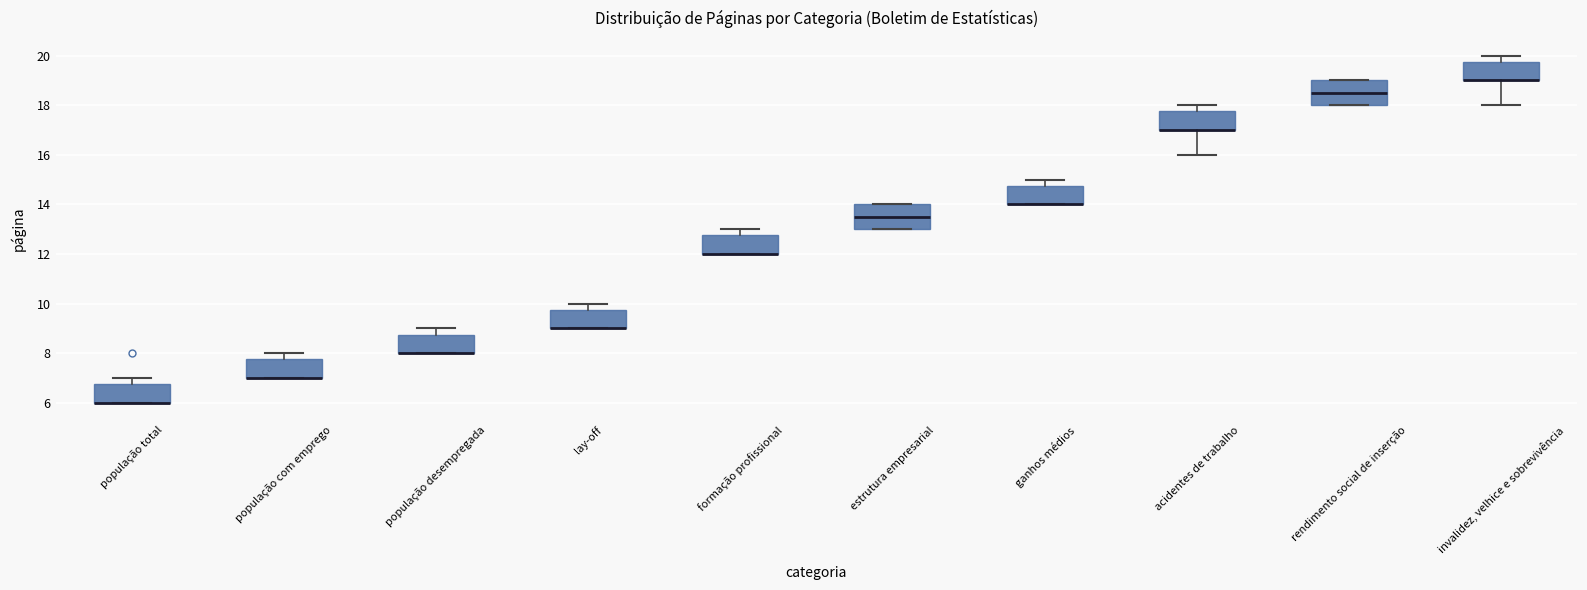

Reading left to right, read every box against the y-axis: the position of its median line, the range the box covers, and the ends of its whiskers. The values are not printed on the chart, so give them approximately, as read against the axis.

população total: median 6.0 (drawn on the box's lower edge), box 6.0 to 6.8, whiskers 6.0 to 7.0
população com emprego: median 7.0 (drawn on the box's lower edge), box 7.0 to 7.8, whiskers 7.0 to 8.0
população desempregada: median 8.0 (drawn on the box's lower edge), box 8.0 to 8.8, whiskers 8.0 to 9.0
lay-off: median 9.0 (drawn on the box's lower edge), box 9.0 to 9.8, whiskers 9.0 to 10.0
formação profissional: median 12.0 (drawn on the box's lower edge), box 12.0 to 12.8, whiskers 12.0 to 13.0
estrutura empresarial: median 13.6, box 13.0 to 14.0, whiskers 13.0 to 14.0
ganhos médios: median 14.0 (drawn on the box's lower edge), box 14.0 to 14.8, whiskers 14.0 to 15.0
acidentes de trabalho: median 17.0 (drawn on the box's lower edge), box 17.0 to 17.8, whiskers 16.0 to 18.0
rendimento social de inserção: median 18.6, box 18.0 to 19.0, whiskers 18.0 to 19.0
invalidez, velhice e sobrevivência: median 19.0 (drawn on the box's lower edge), box 19.0 to 19.8, whiskers 18.0 to 20.0